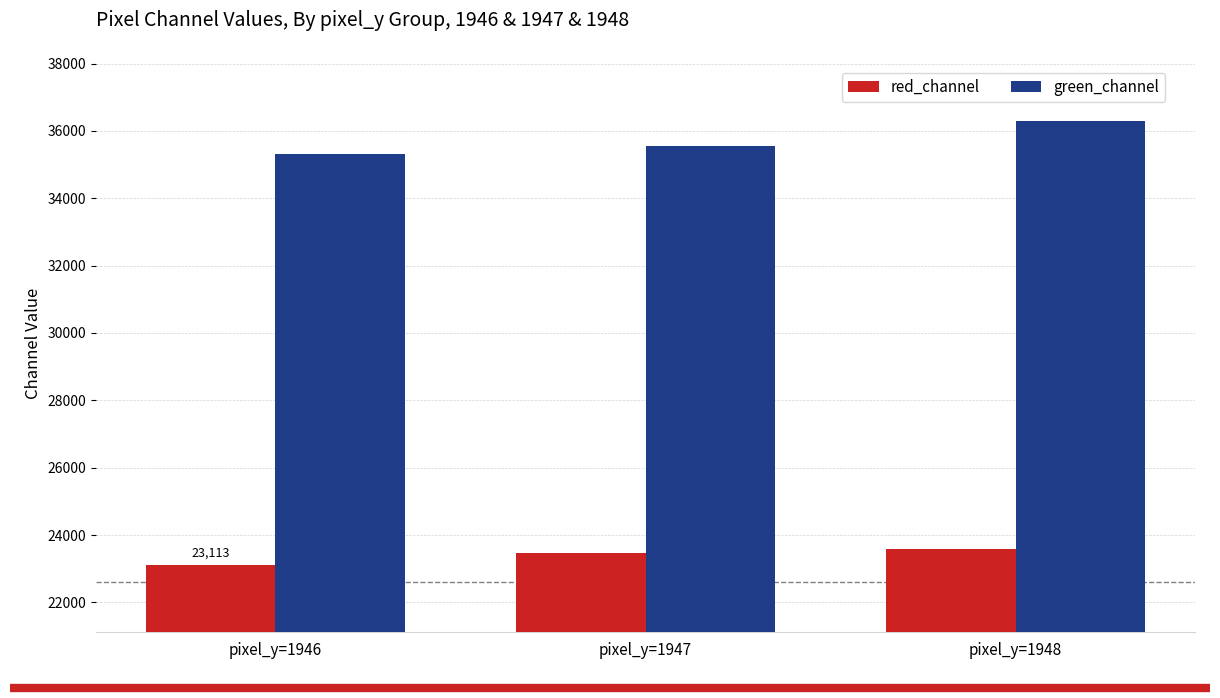

What is the value of the green_channel bar at the 3rd from the left?

36289